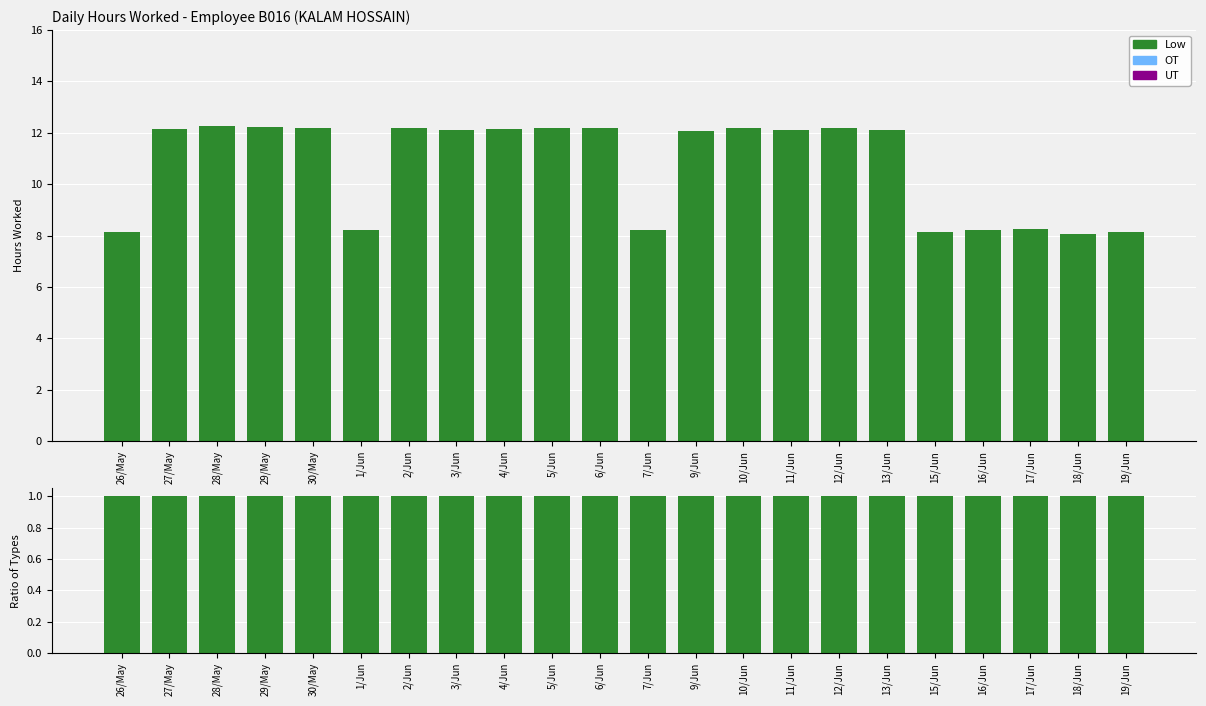

What is the label of the 15th bar from the left?

11/Jun